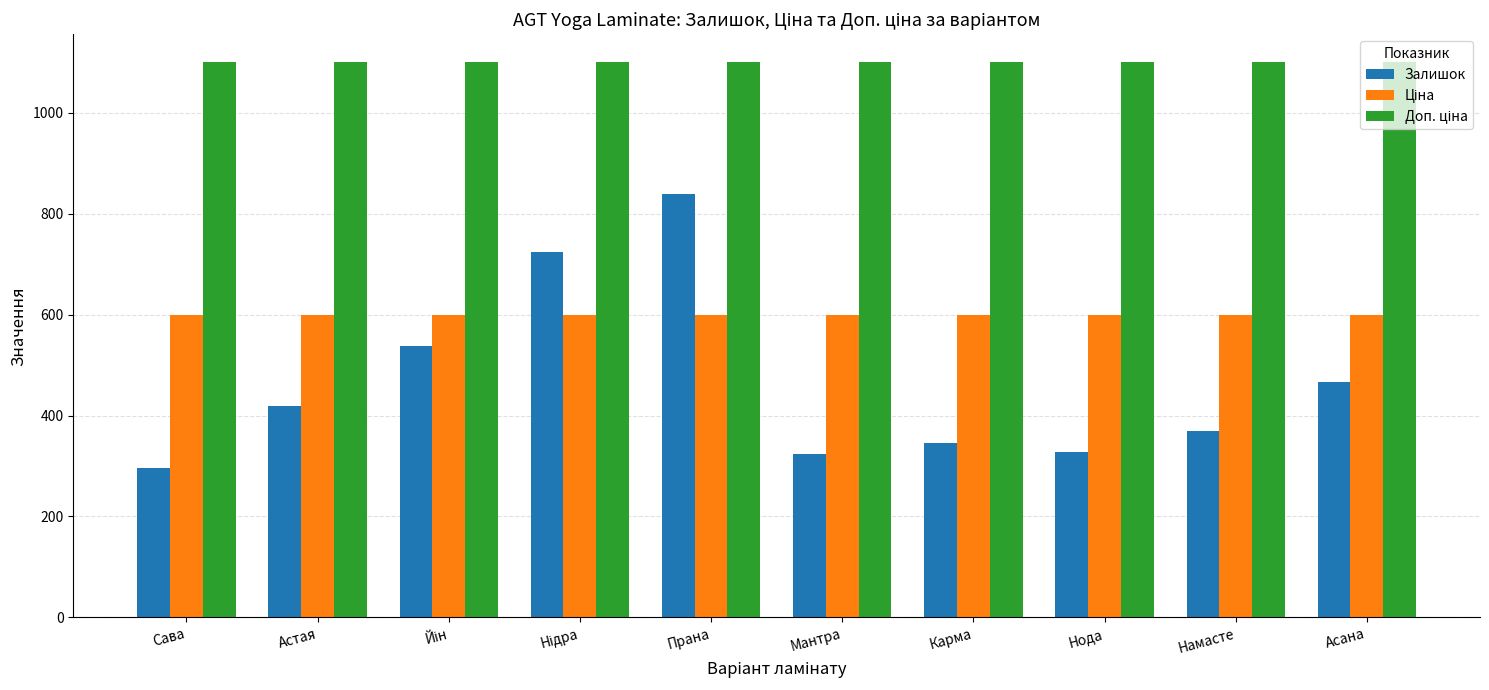

What is the average value of the Залишок series?

464.7